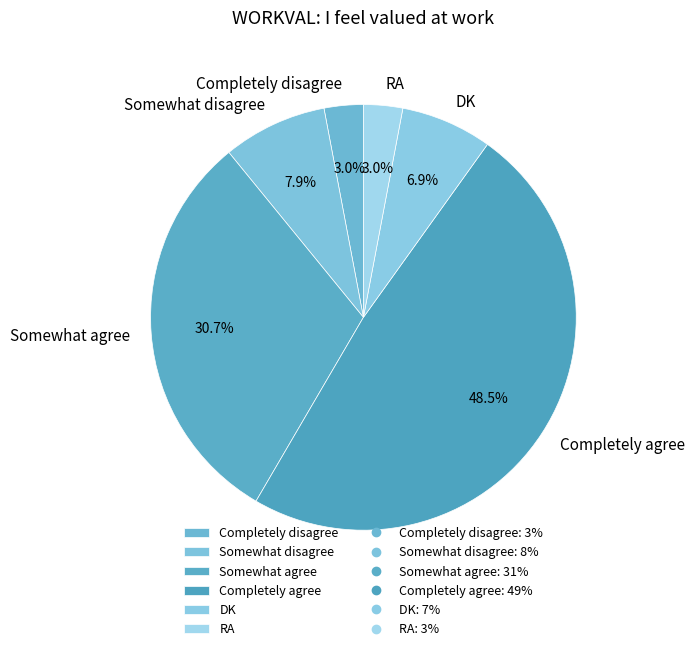

To the nearest percent, what portion does Completely disagree represent?

3%